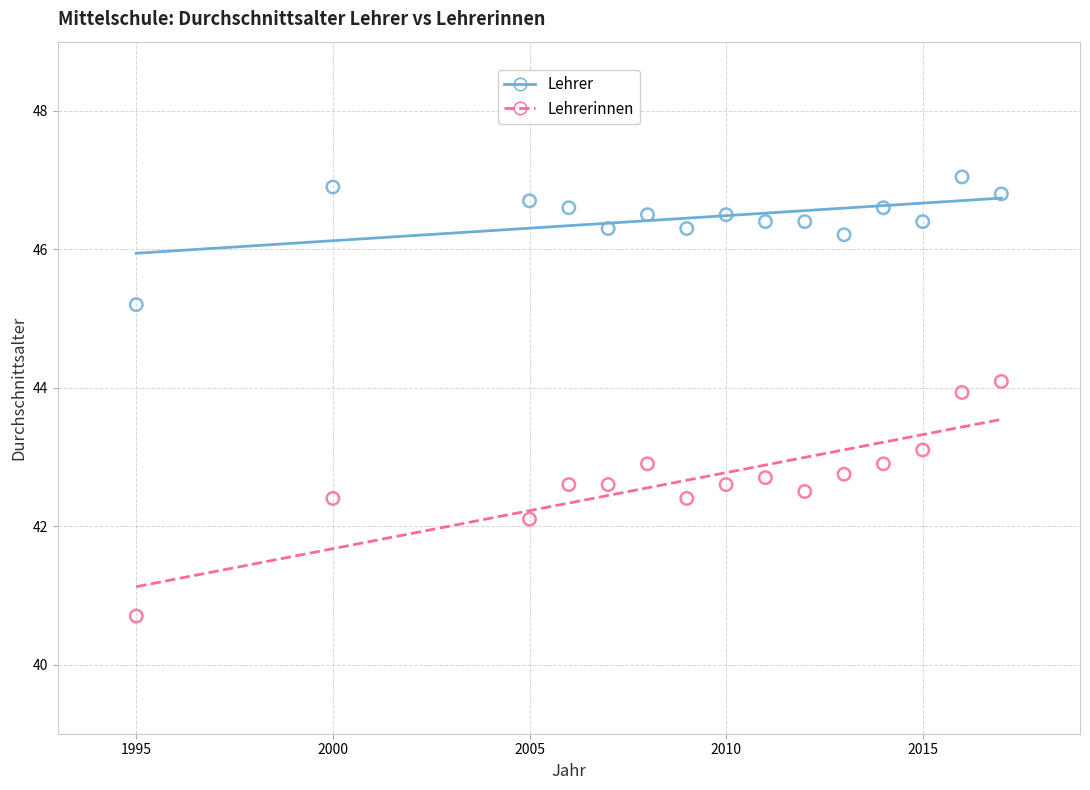

Which series has the largest Y range (max minus min)?

Lehrerinnen